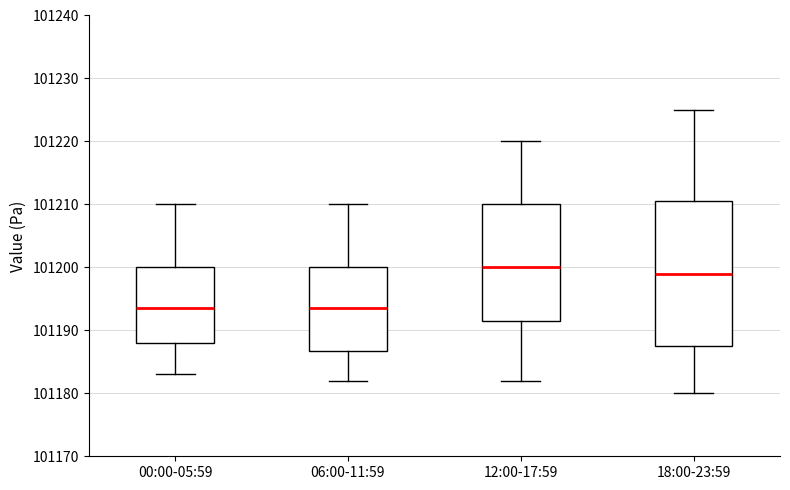

Which box's median line is the highest?

12:00-17:59